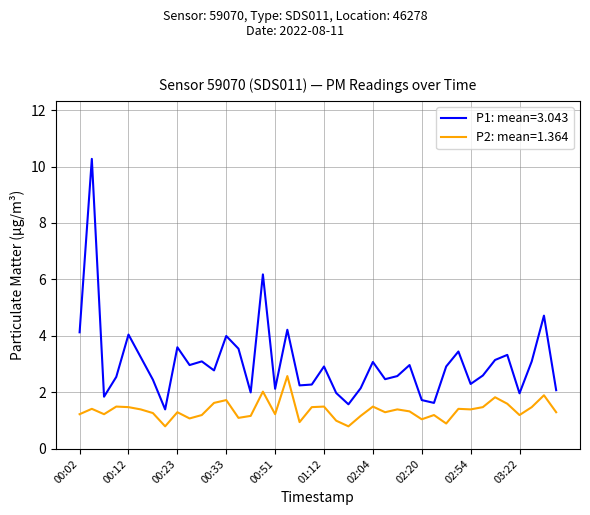

What is the minimum value for P1: mean=3.043?

1.4